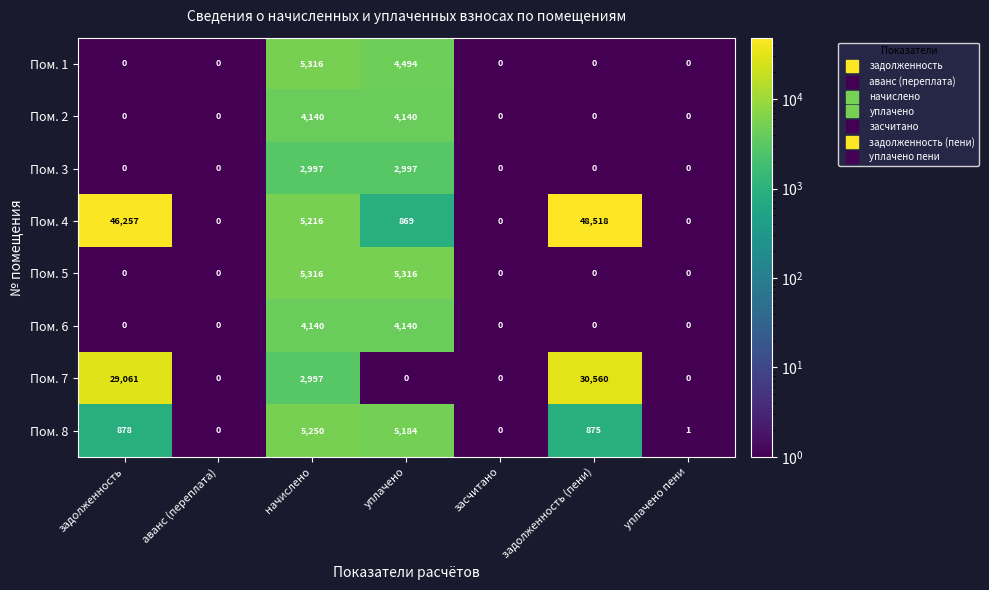

Which series has the largest total across all categories?

Пом. 4